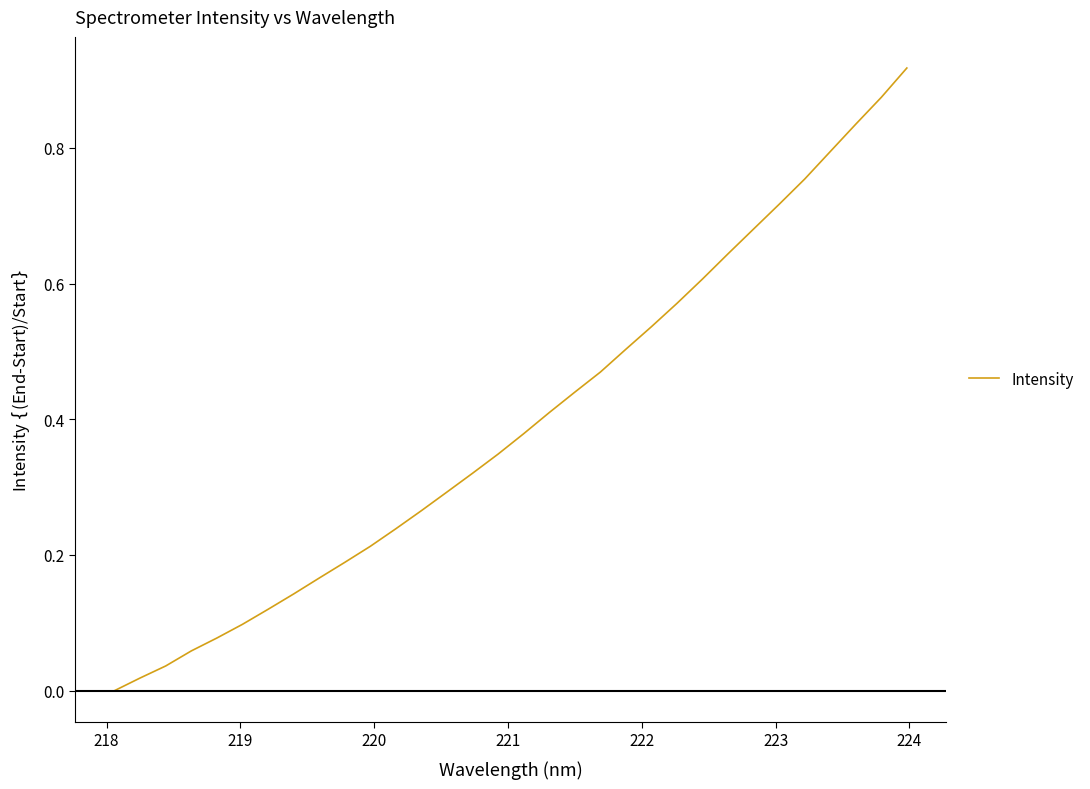

Reading right to left, transcribe all the data shown in this chart.

0.9	0.9	0.8	0.8	0.8	0.7	0.7	0.6	0.6	0.6	0.5	0.5	0.5	0.4	0.4	0.4	0.3	0.3	0.3	0.3	0.2	0.2	0.2	0.2	0.1	0.1	0.1	0.1	0.1	0.0	0.0	0.0